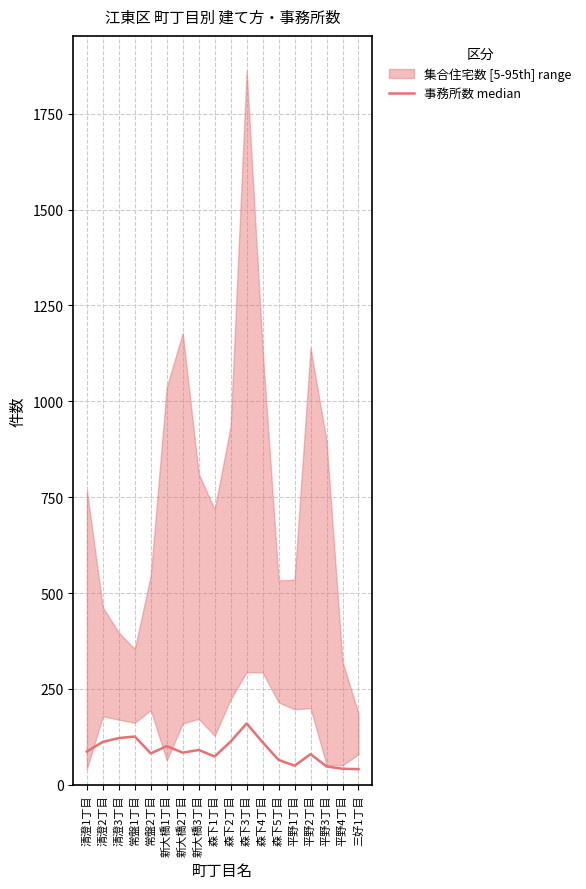

What is the ratio of the value at 森下1丁目 to the value at 新大橋1丁目?

0.7